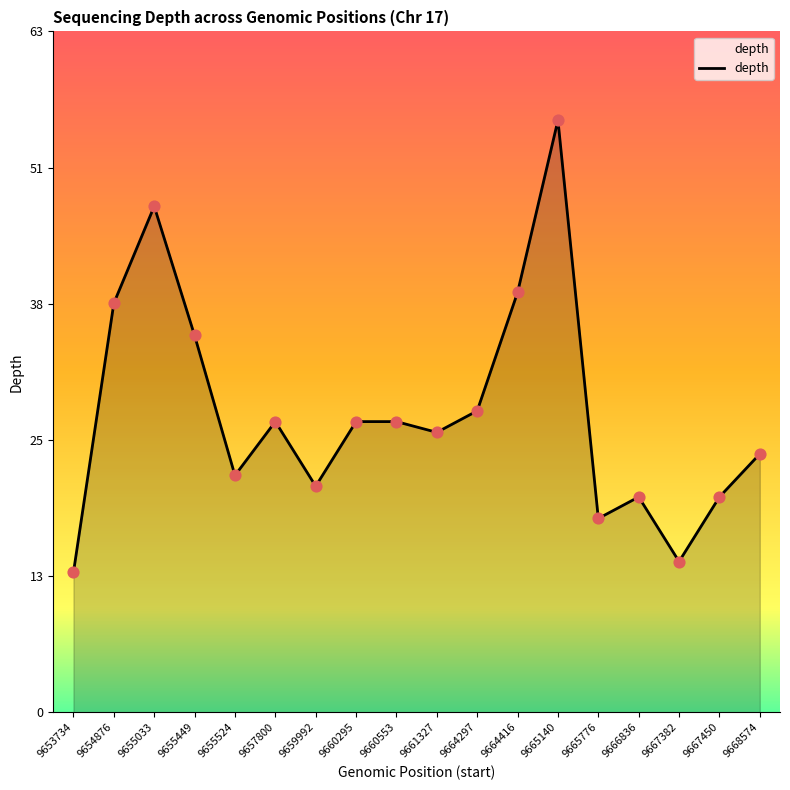

What is the change in value from 9653734 to 9661327?

+13